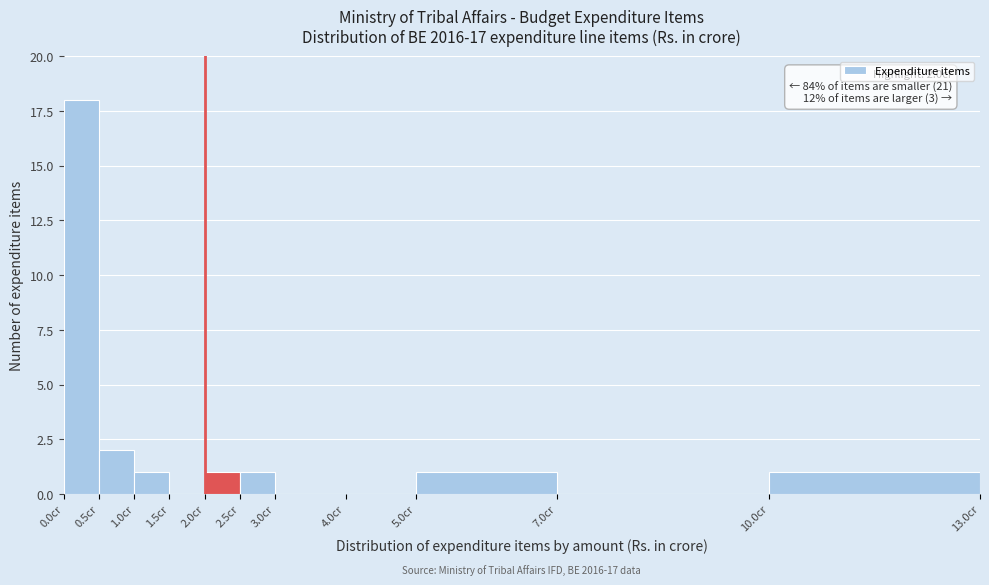

Over which range of the x-axis is the bar tallest?

0.0 to 0.5